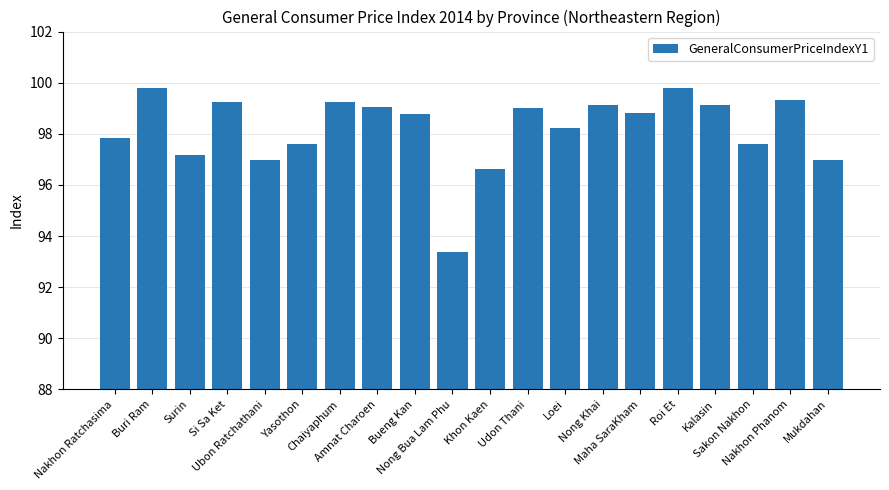

What is the difference between the maximum and minimum values?

6.4